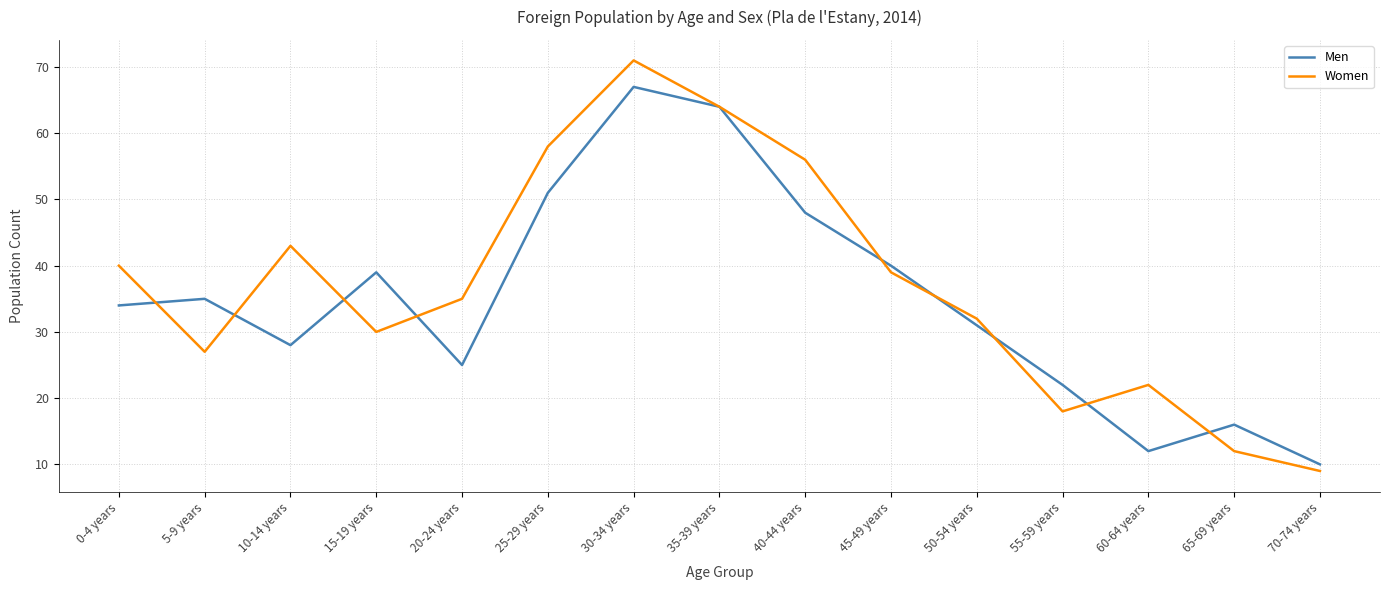

How many lines are shown in the chart?

2